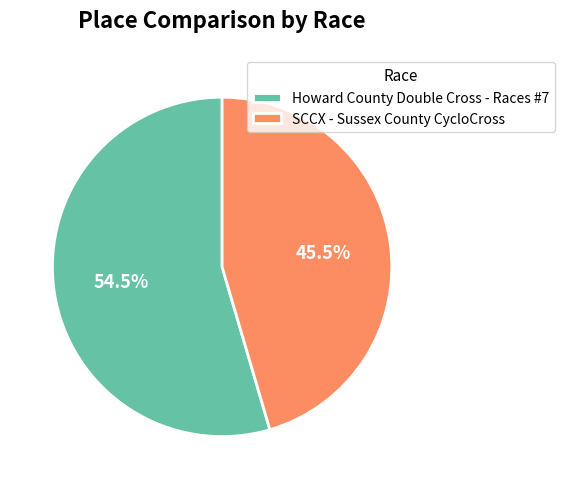

Rank the categories by value from lowest to highest.

SCCX - Sussex County CycloCross, Howard County Double Cross - Races #7